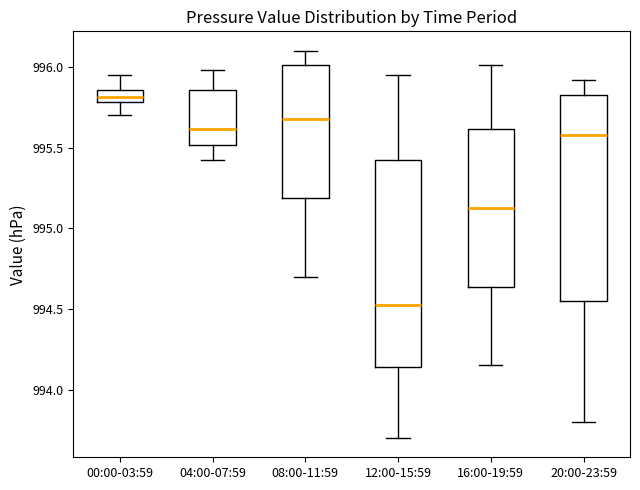

Where is the lower edge of the box for 04:00-07:59 on the y-axis? The values are not printed on the chart, so give them approximately, as read against the axis.

995.50